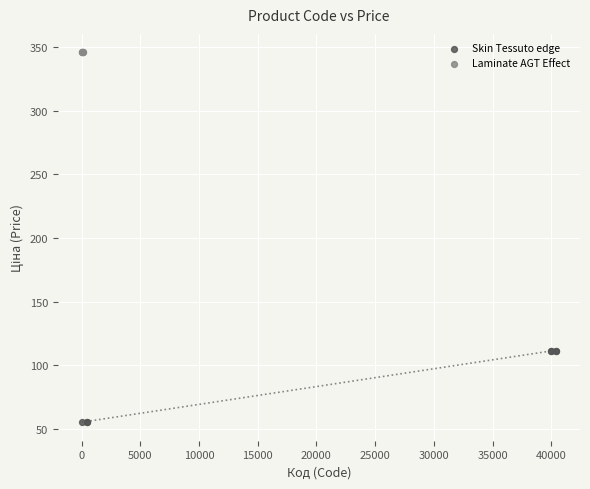

Which series contains the lowest Y value?

Skin Tessuto edge